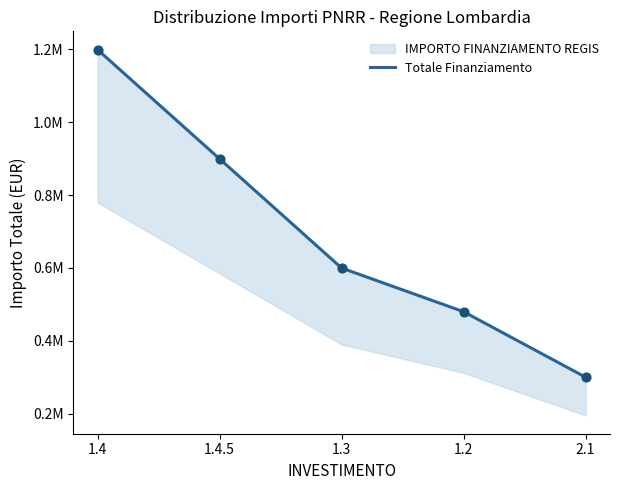

Approximately how many times larger is the value at 1.4 compared to 1.2?

2.5